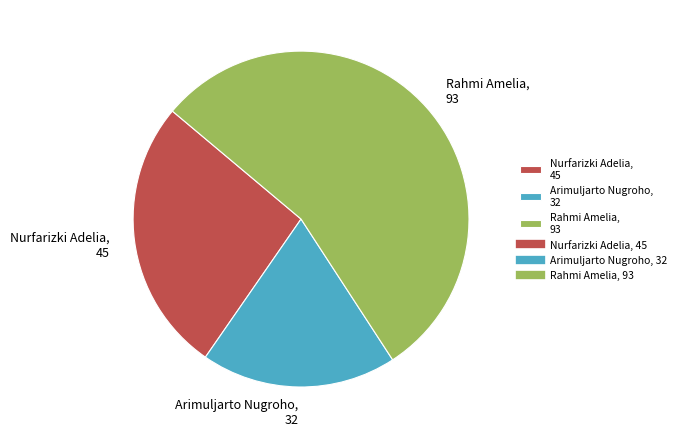

Between Nurfarizki Adelia and Arimuljarto Nugroho, which is larger?

Nurfarizki Adelia